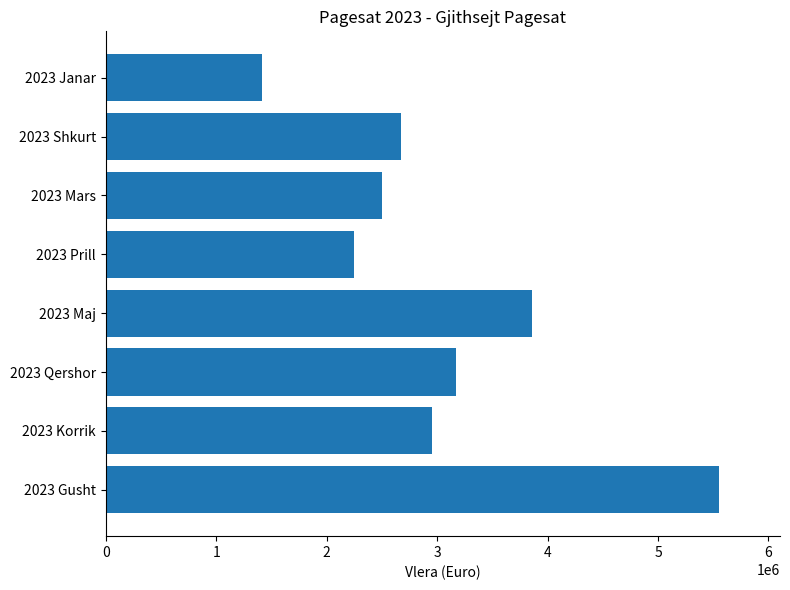

What is the difference between the maximum and minimum values?

4134370.5